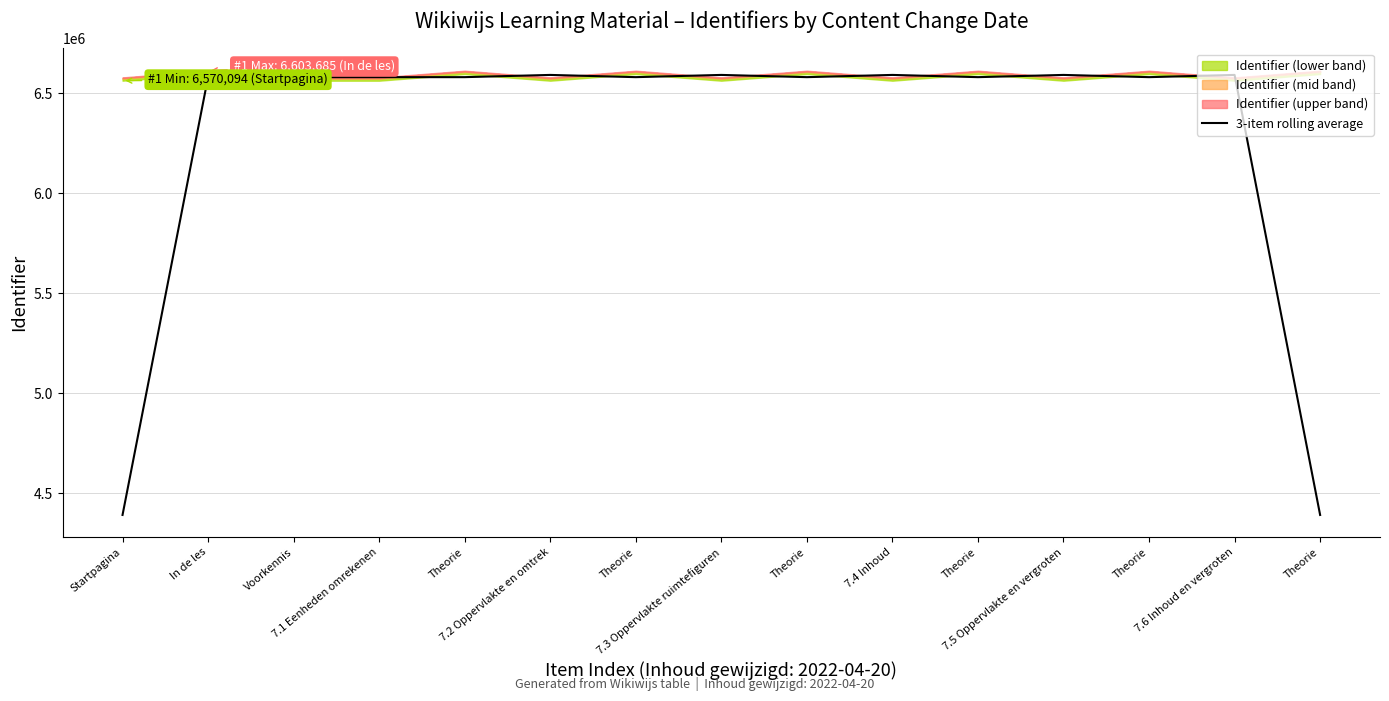

At which category does the data reach its first local peak?

Voorkennis